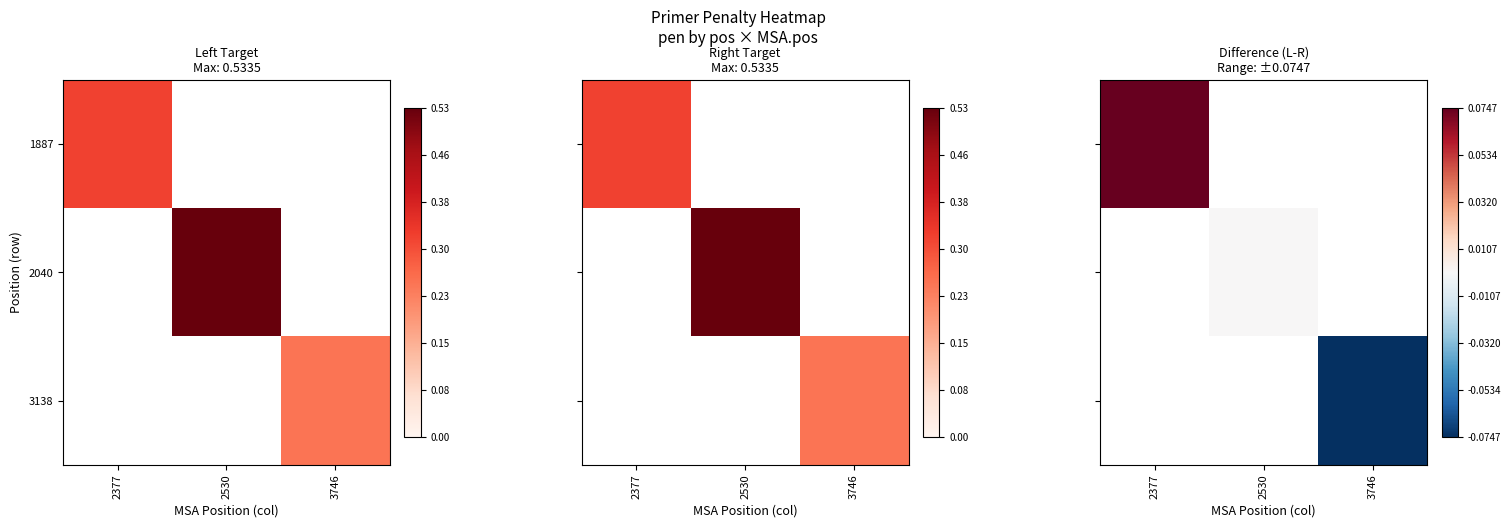

List the labels in order of 3138 value, largest first.

2377, 2530, 3746